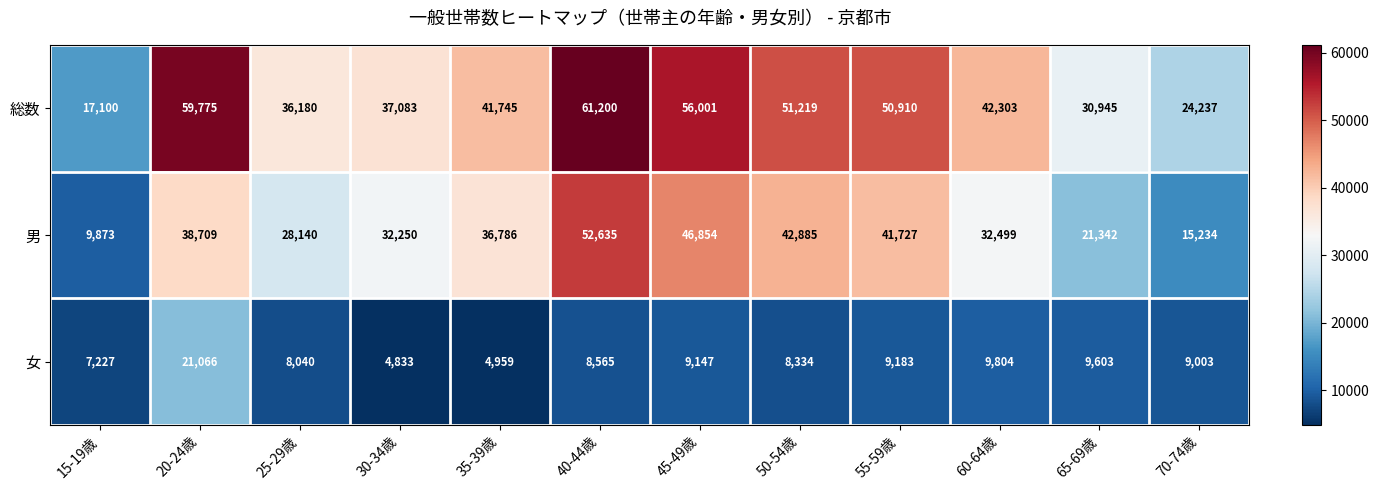

What is the minimum value for 男?

9873